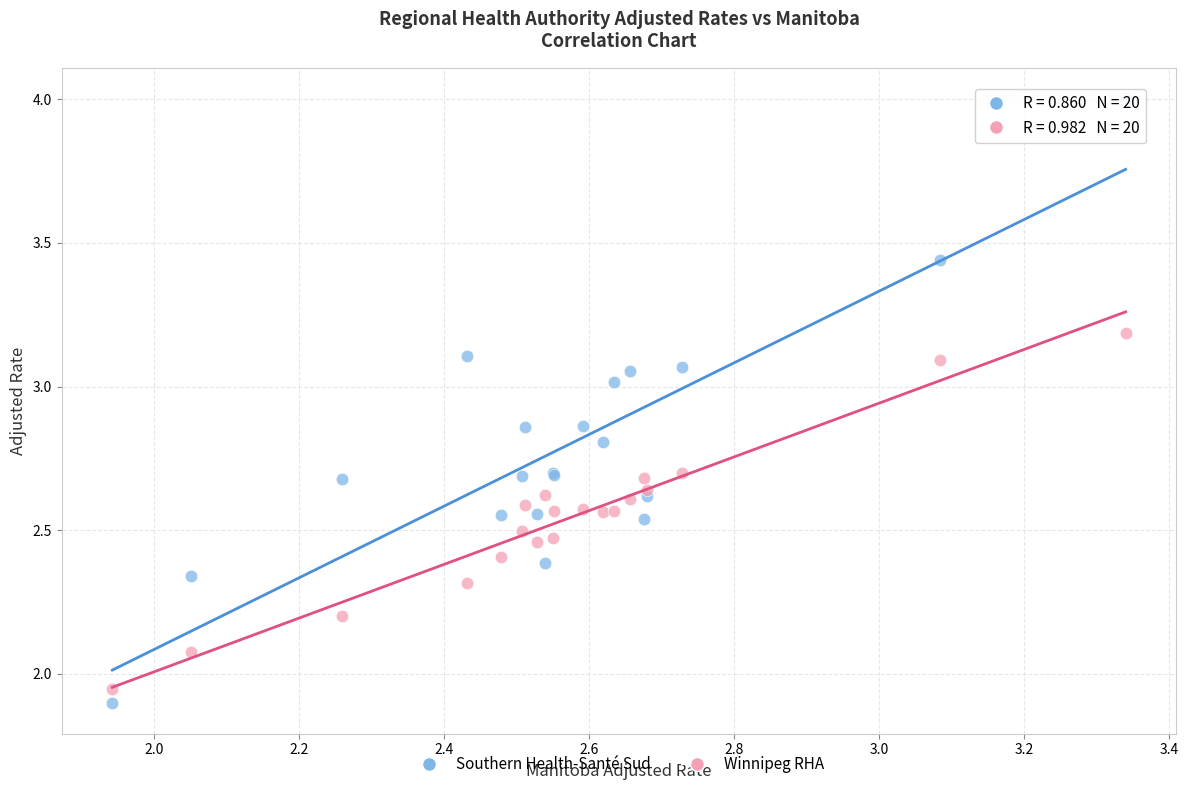

What is the X range (max minus min) for the scatter plot?

1.4